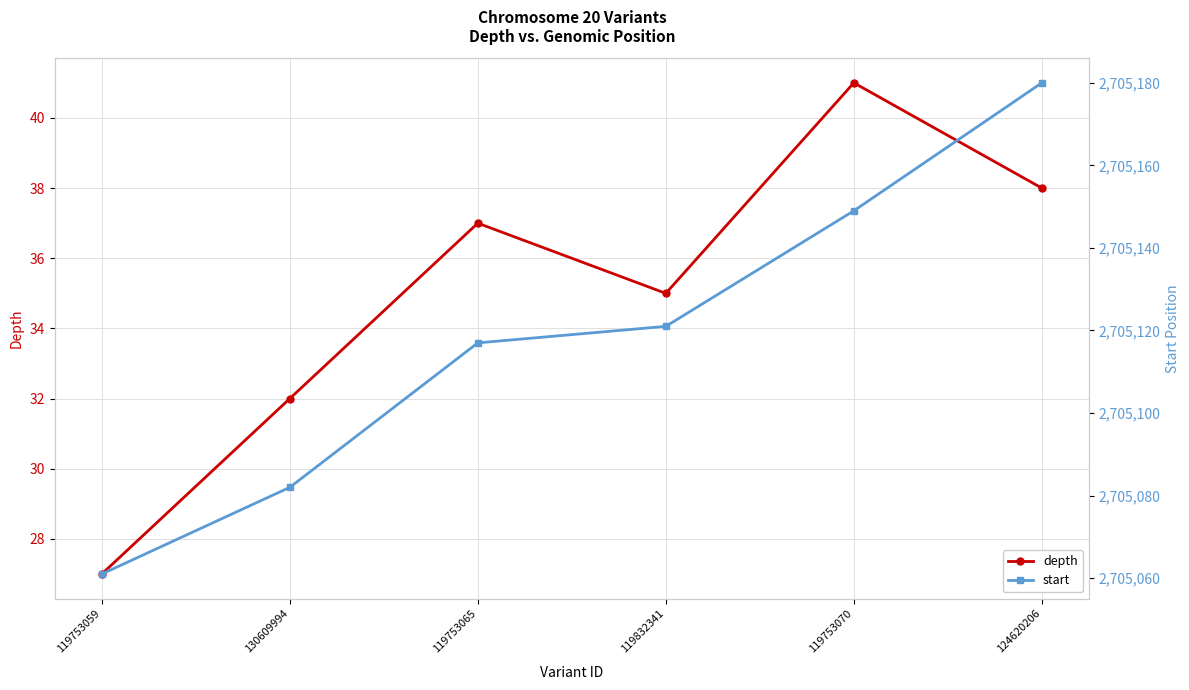

Which category has the lowest value in the start series?

119753059